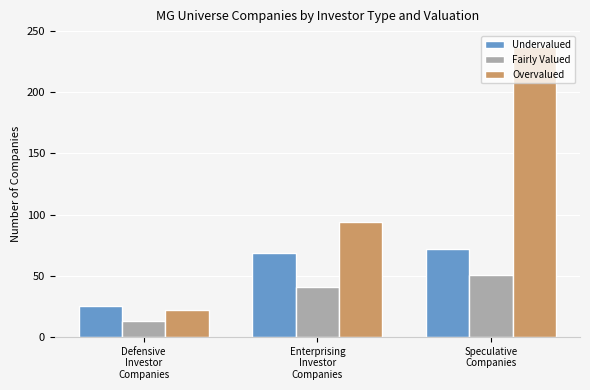

Which series changed the most between Enterprising
Investor
Companies and Speculative
Companies?

Overvalued